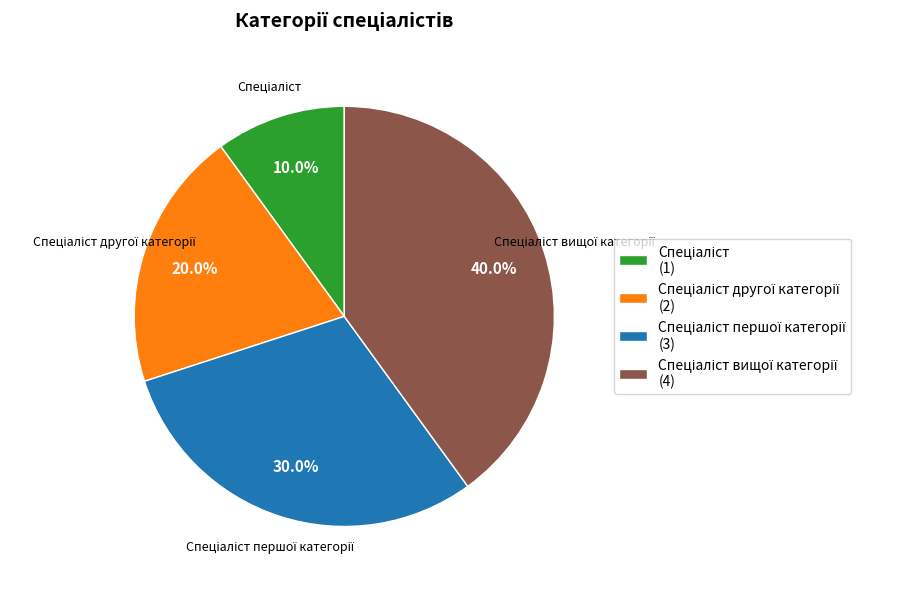

Is there any slice that represents more than half of the pie?

No